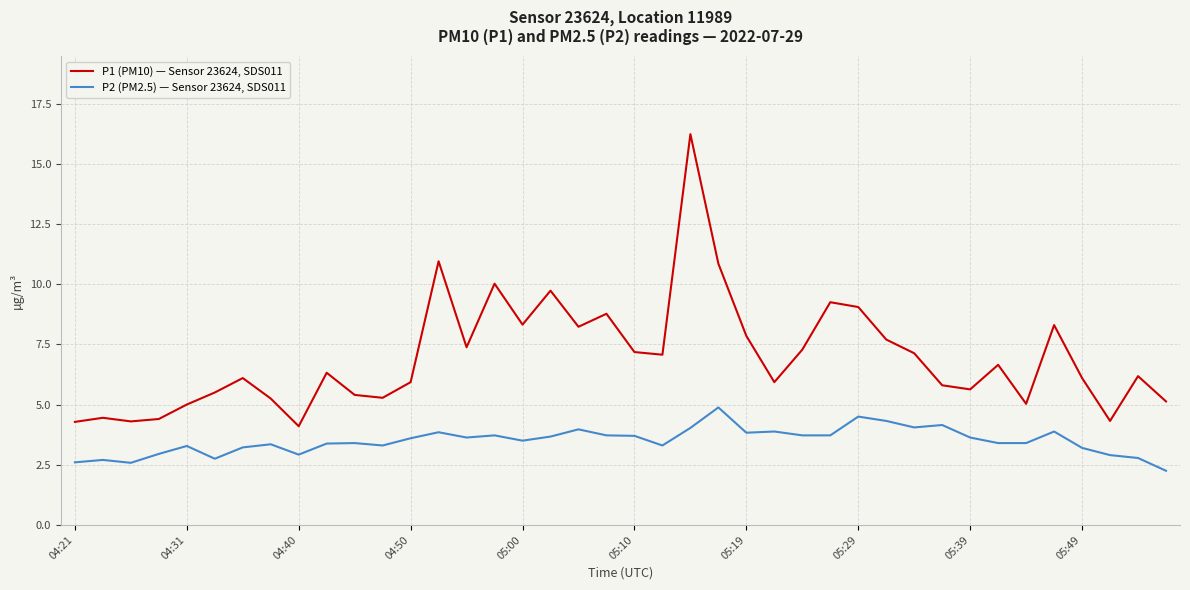

Which series has the largest range (max minus min)?

P1 (PM10) — Sensor 23624, SDS011